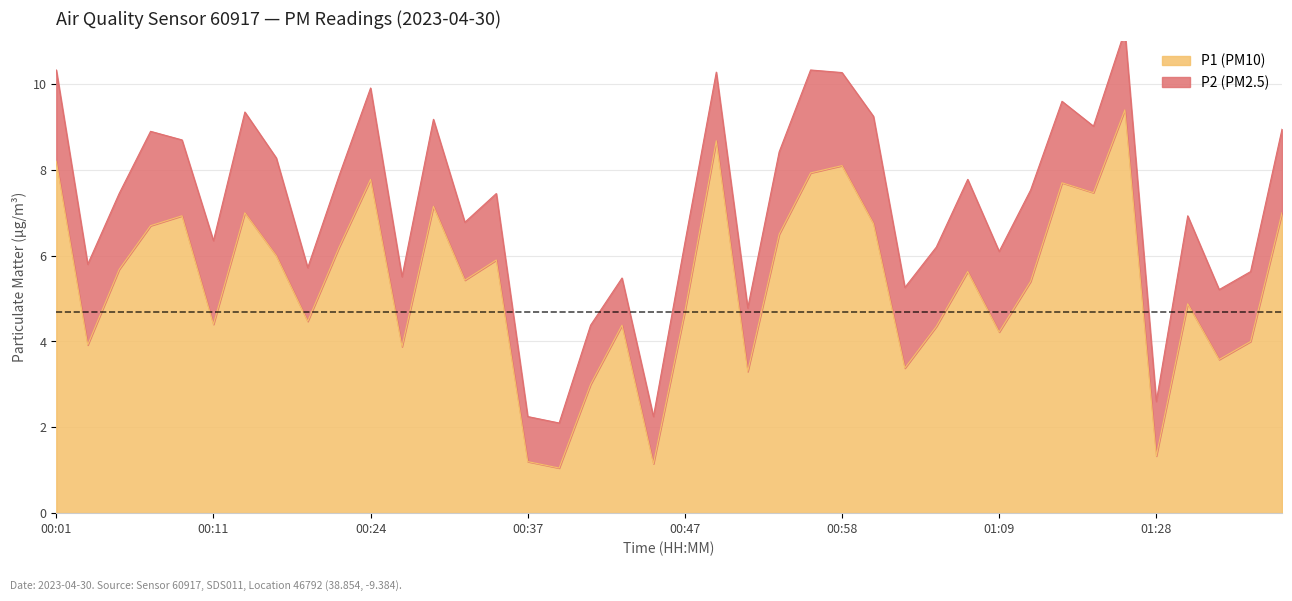

At which label does the data first exceed 5?

00:01